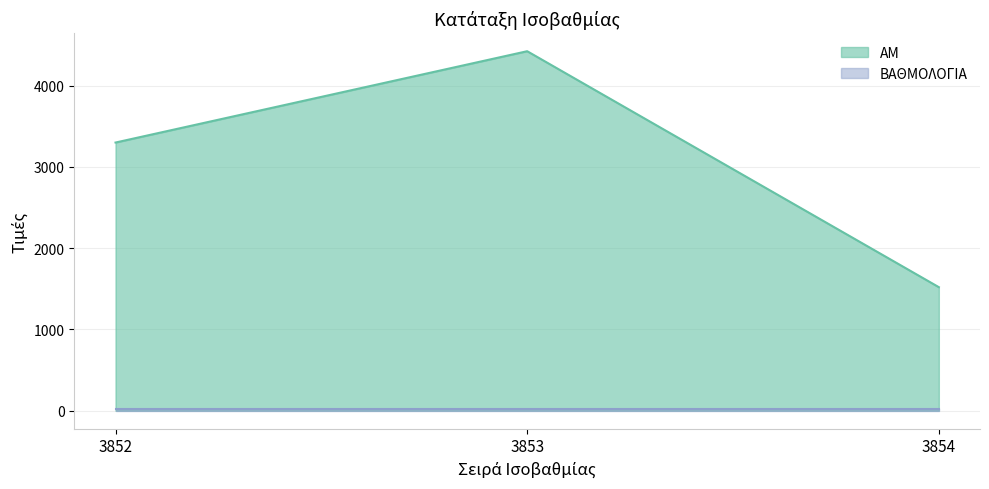

What is the sum of all values?

9244